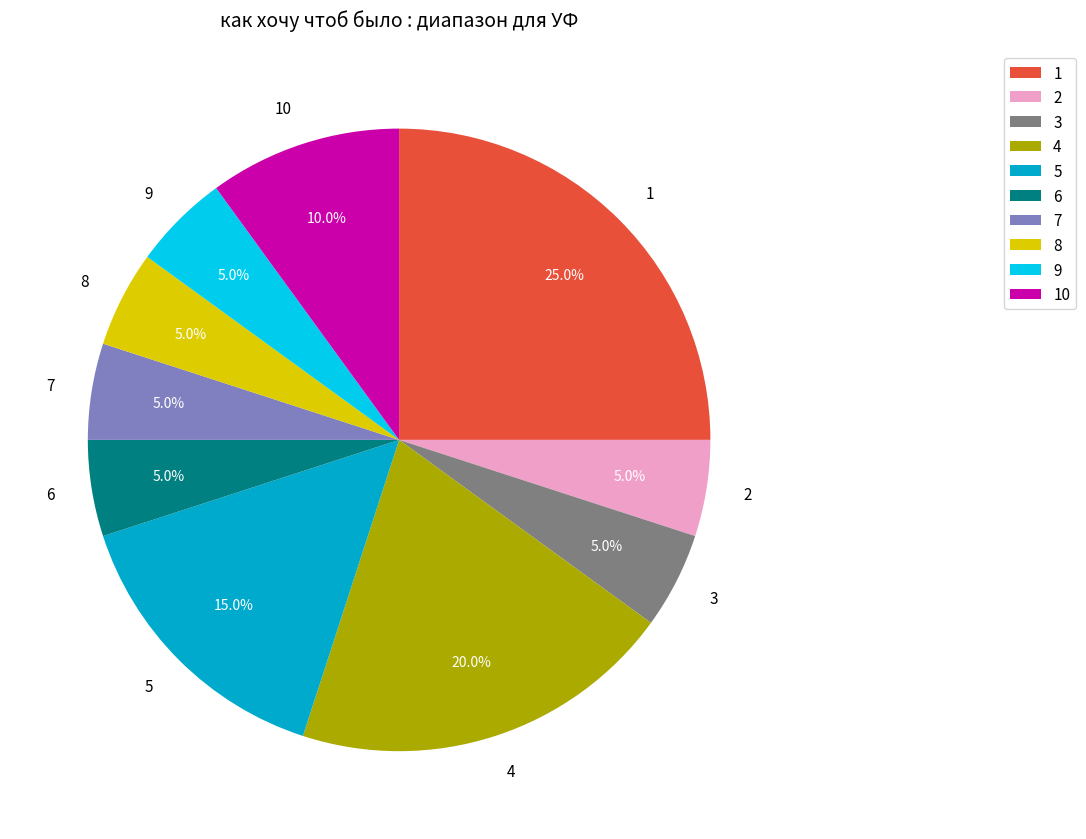

How many segments does this pie chart have?

10